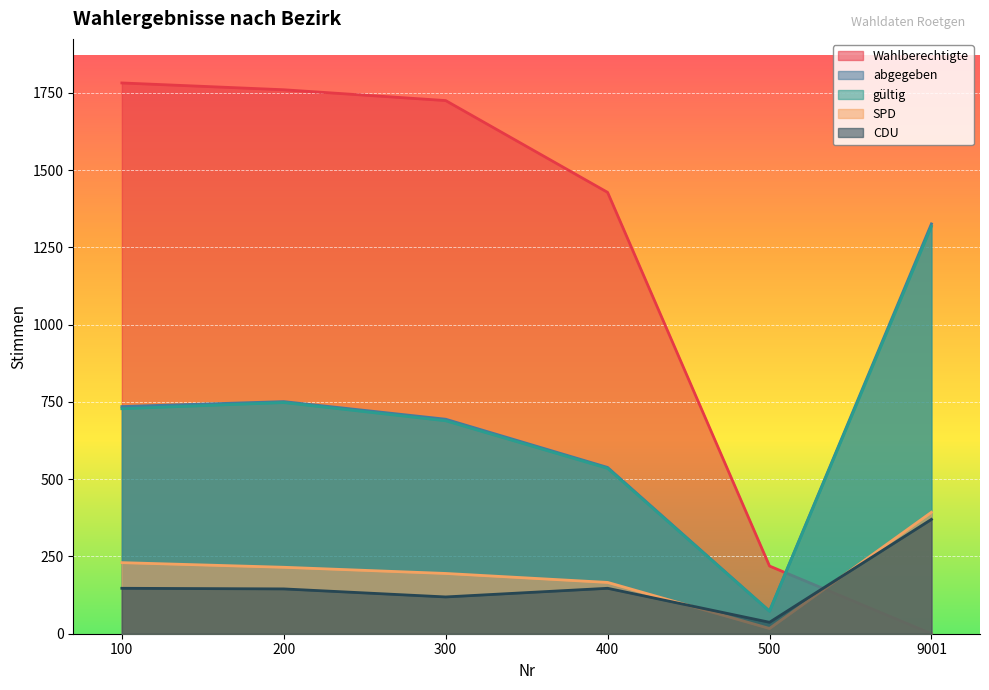

What is the minimum value for gültig?

73